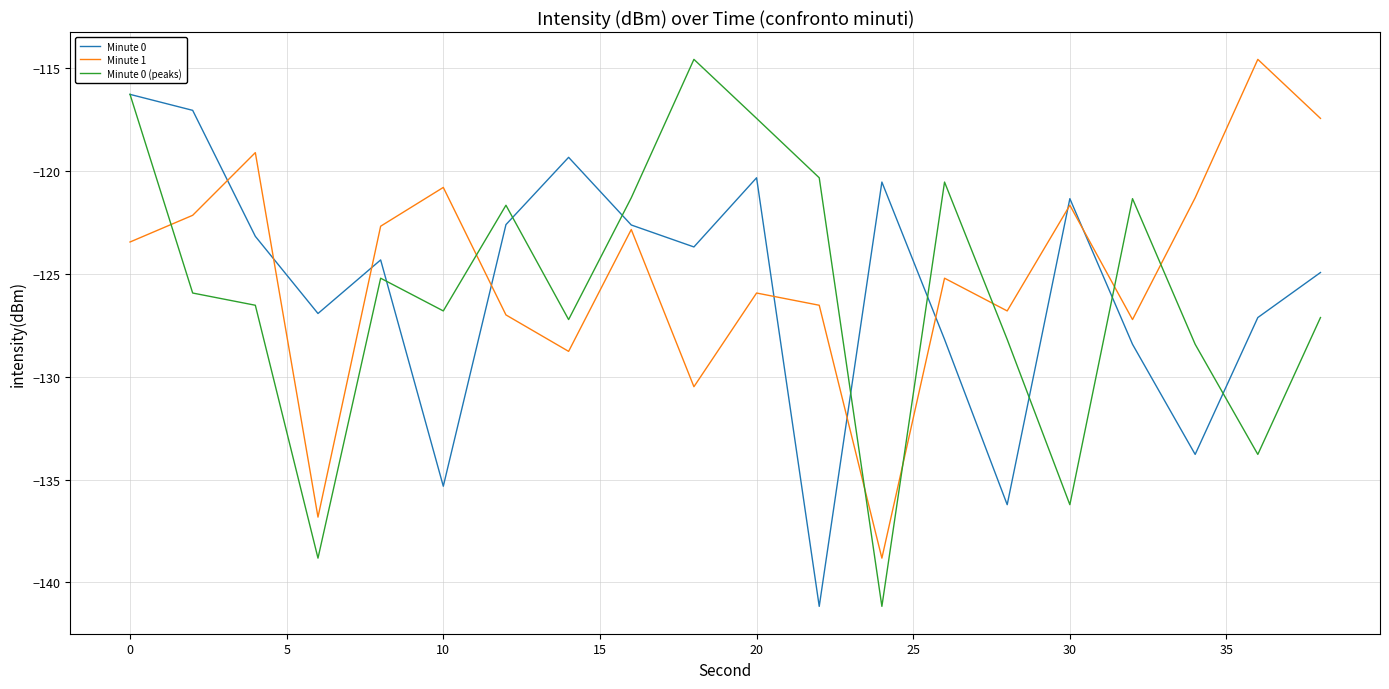

Count the number of data series in this chart.

3